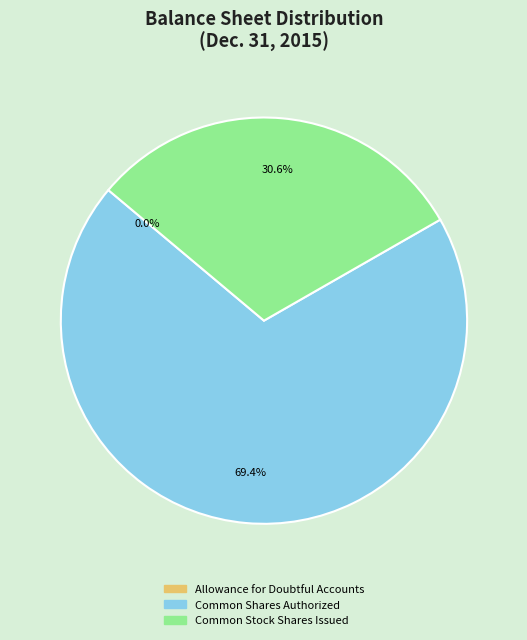

To the nearest percent, what is the combined percentage of Common Stock Shares Issued and Allowance for Doubtful Accounts?

31%